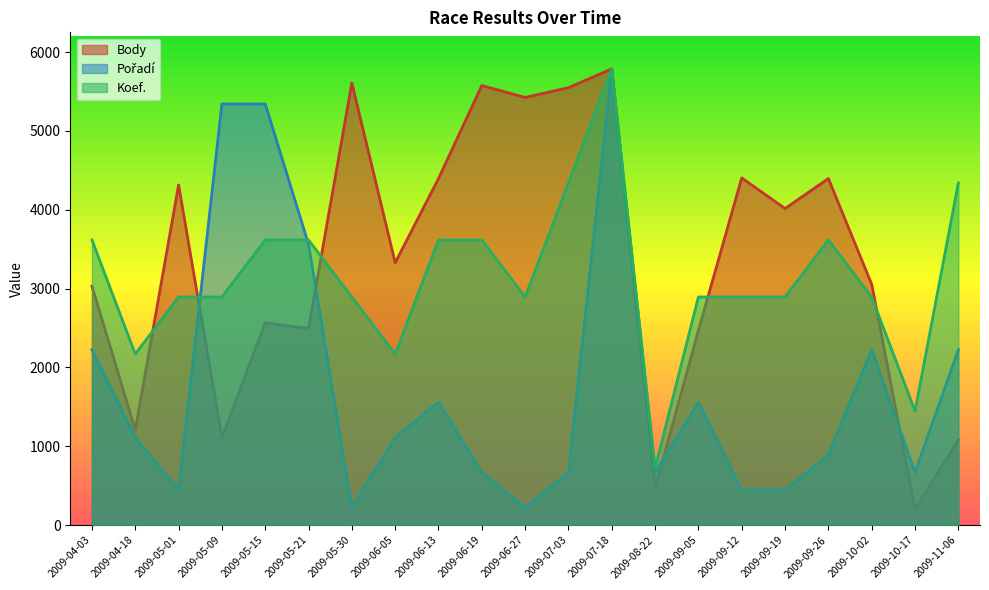

Between 2009-11-06 and 2009-10-17, which is larger?

2009-11-06